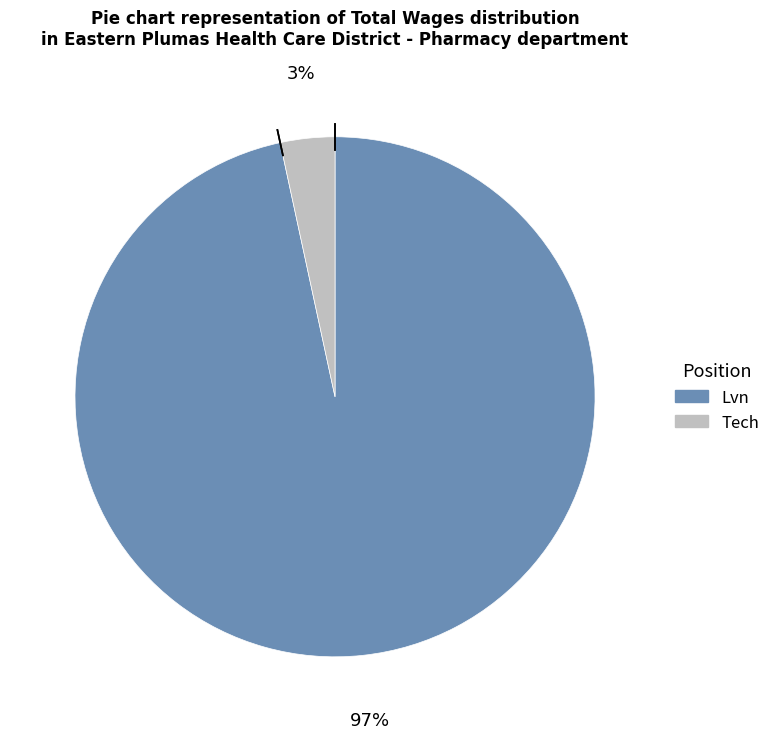

To the nearest percent, what is the combined percentage of Tech and Lvn?

100%